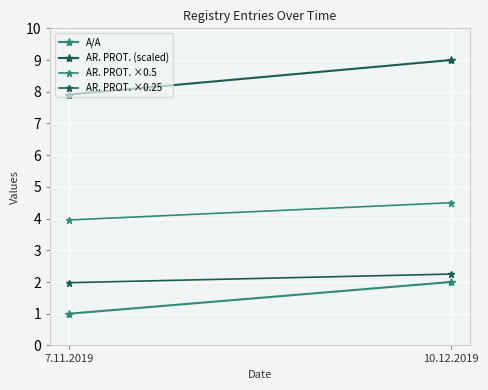

Which series has the largest total across all categories?

AR. PROT. (scaled)